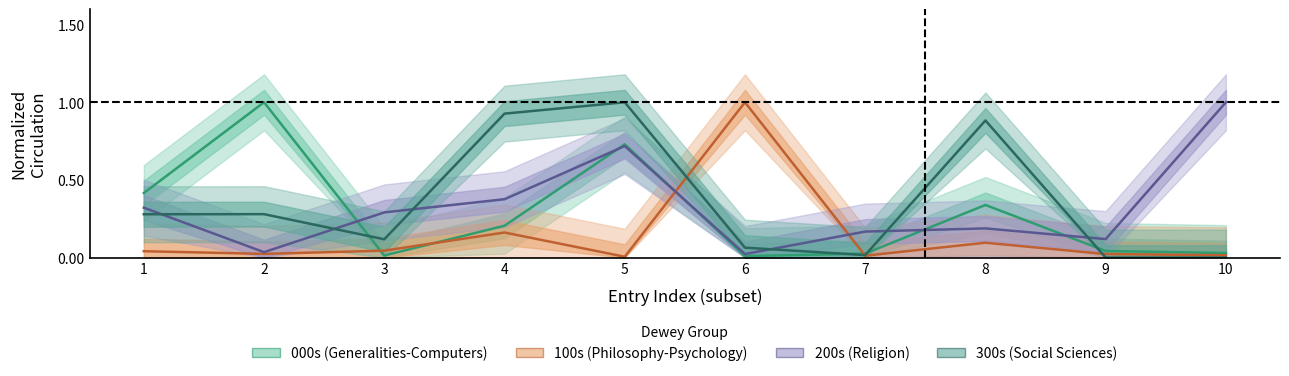

What is the value of the 000s point at the 8th from the left?

0.3